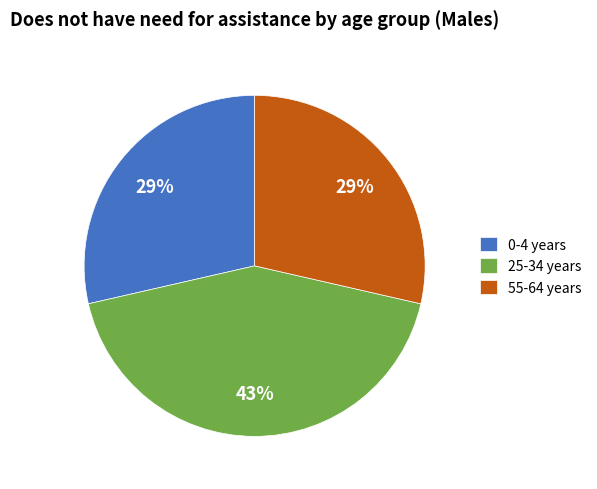

Which has a higher value, 55-64 years or 25-34 years?

25-34 years